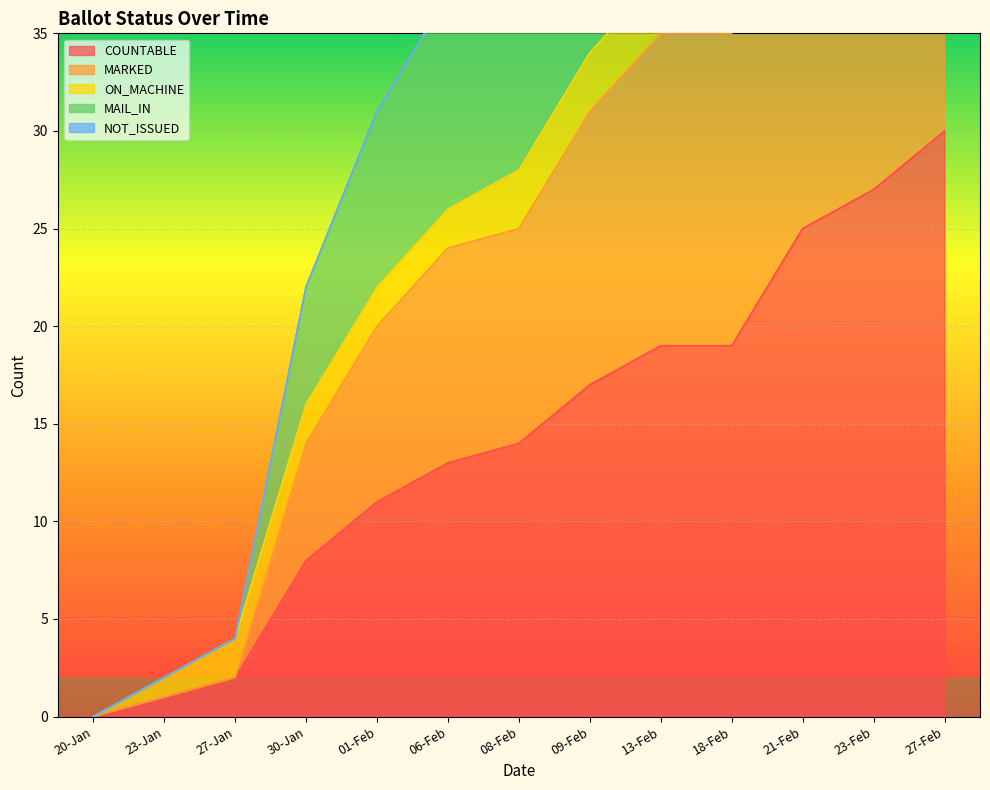

What is the average value of the MARKED series?

26